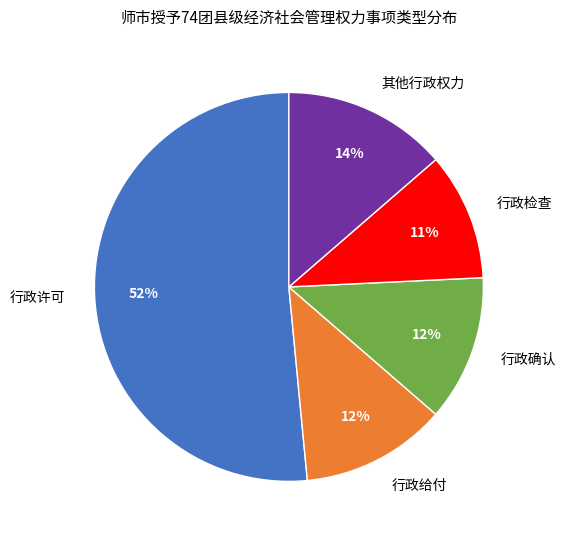

To the nearest percent, what is the difference between the largest and smallest slice percentages?

41%